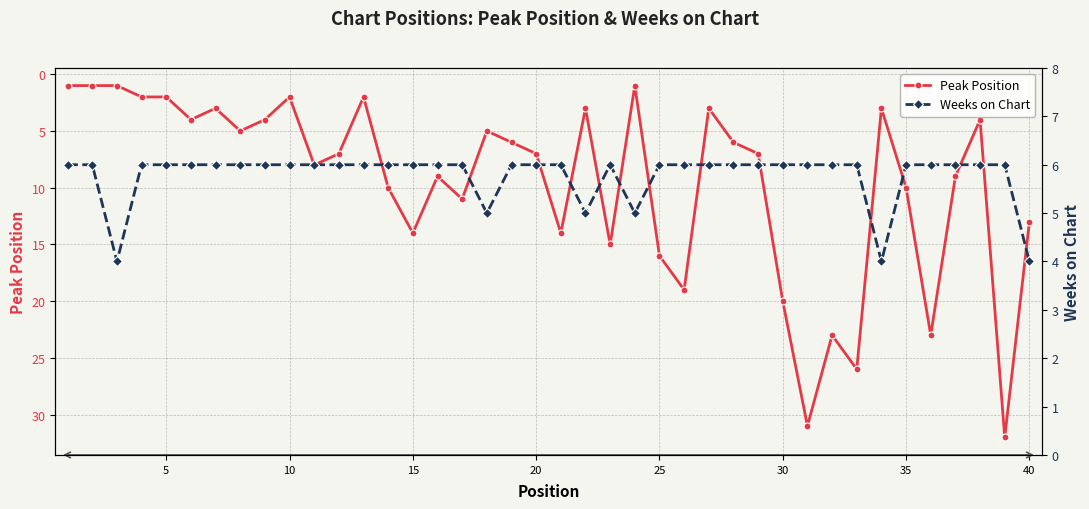

What is the maximum value for Peak Position?

32